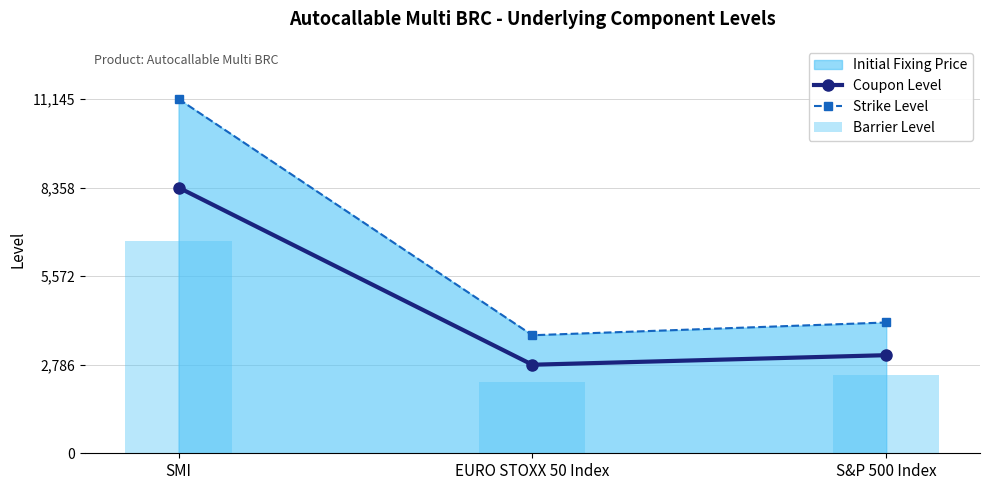

Count the number of categories in the chart.

3